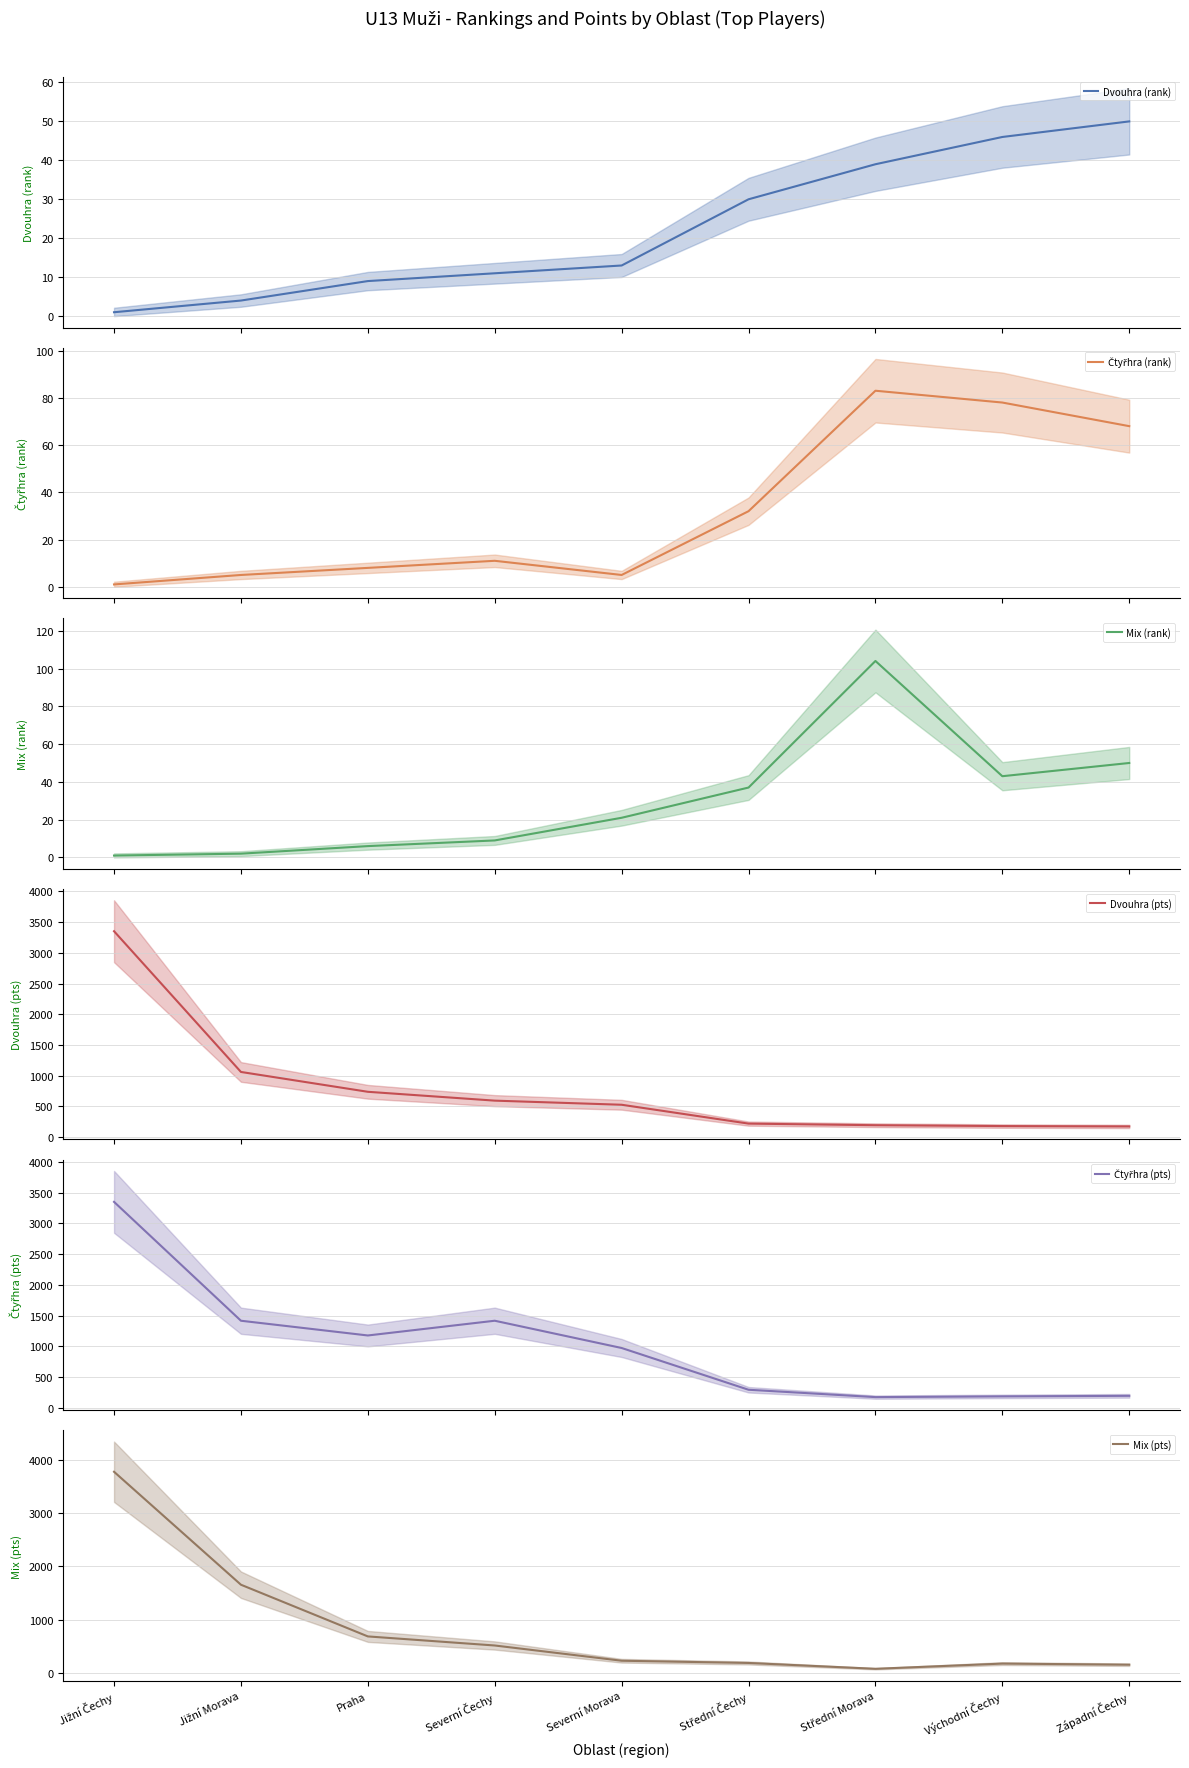

What is the difference between the second highest and second lowest values in the Dvouhra (pts) series?

881